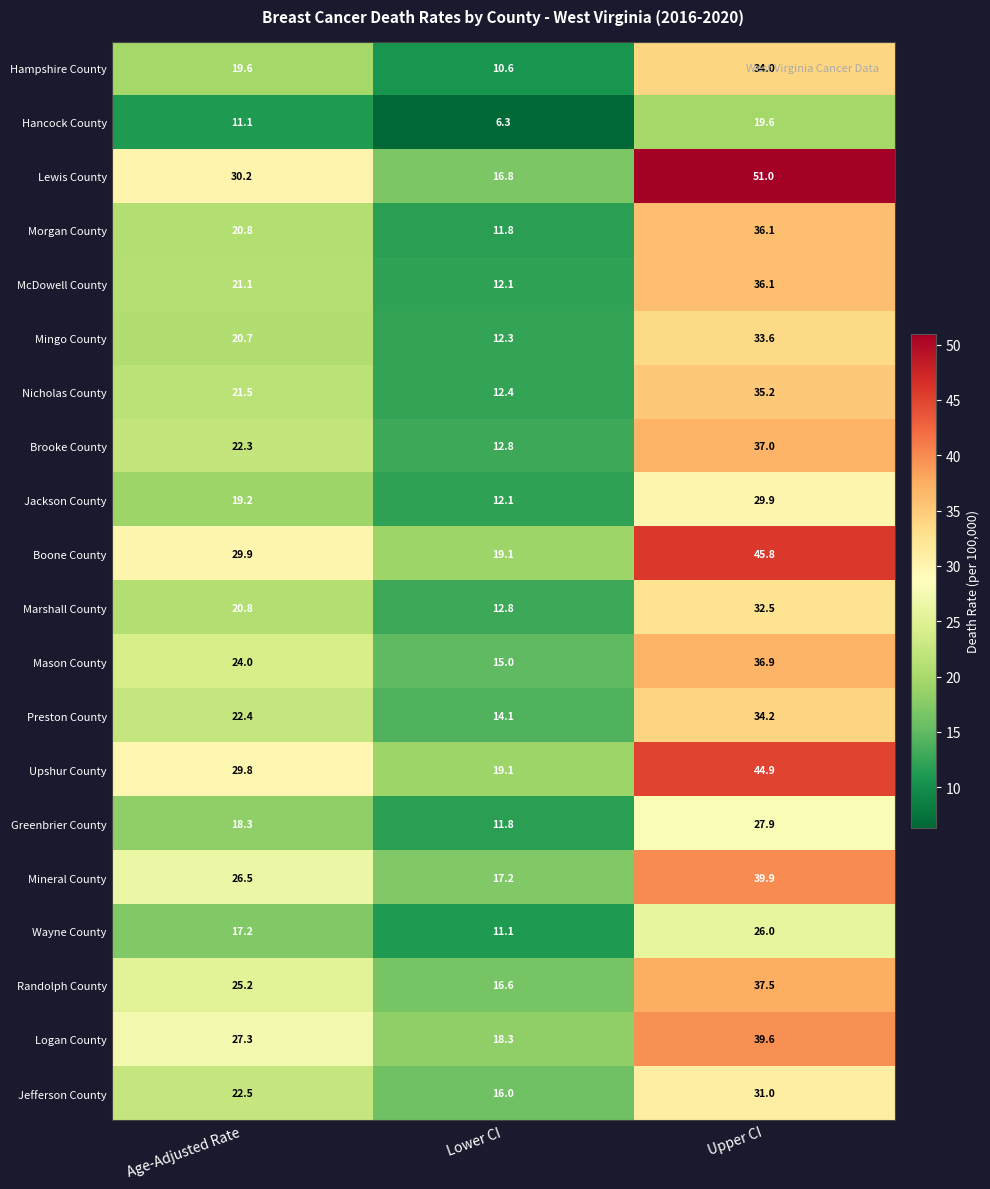

List the labels in order of Logan County value, smallest first.

Lower CI, Age-Adjusted Rate, Upper CI